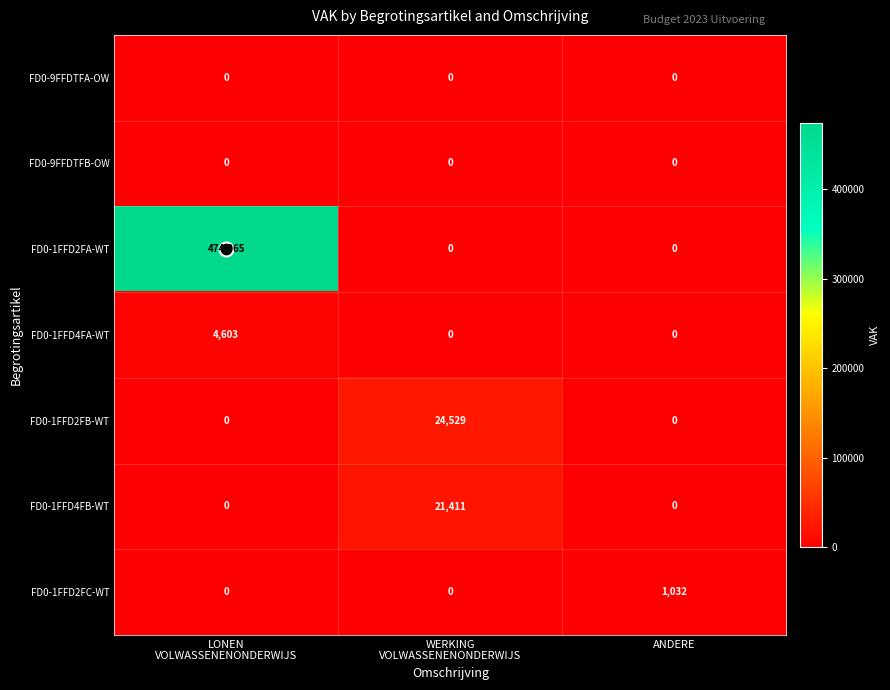

What is the spread (max minus min) of values at ANDERE?

1032